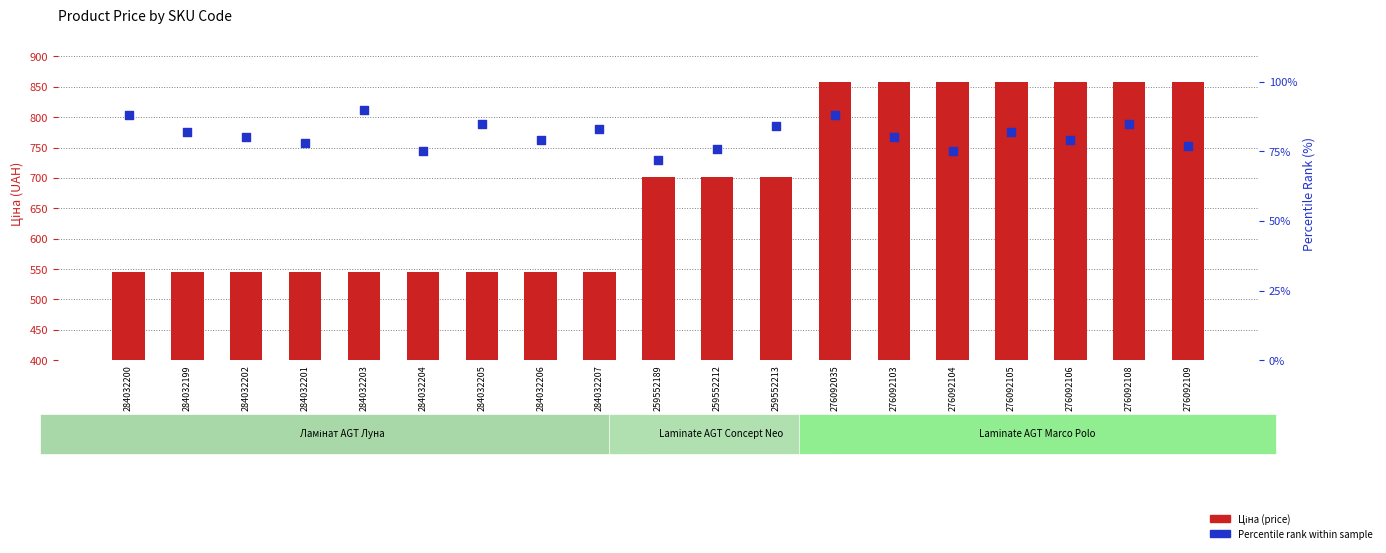

At which category is the sum across all series the highest?

276092035